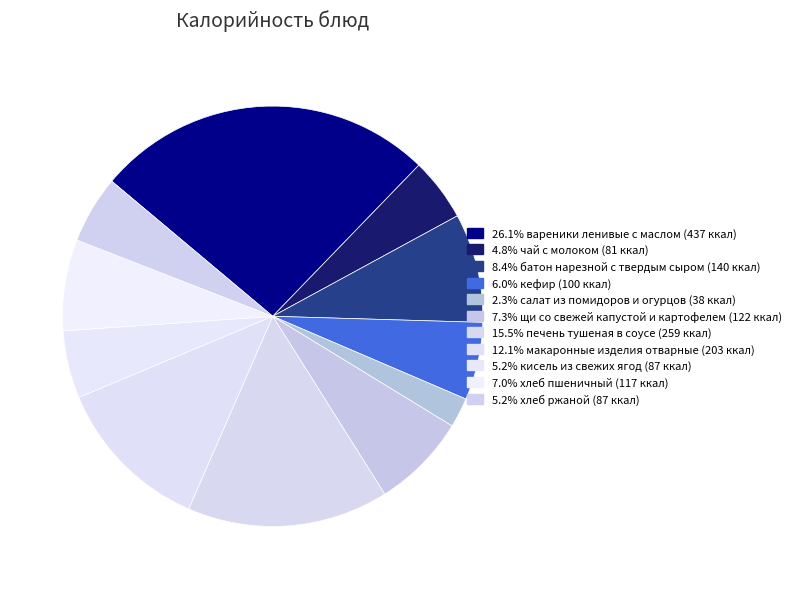

How many slices are in this pie chart?

11